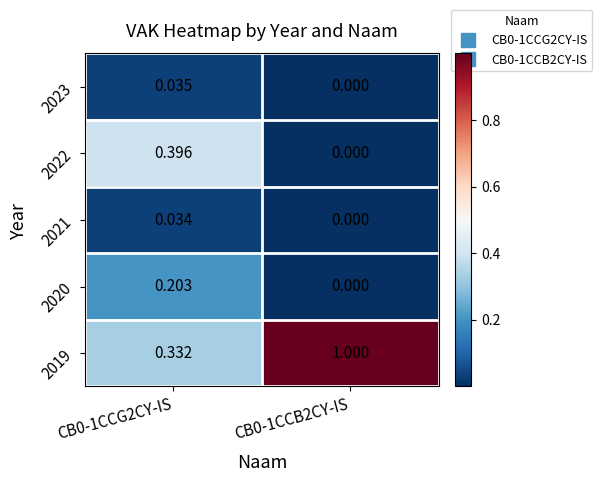

Which series has the largest range (max minus min)?

2019